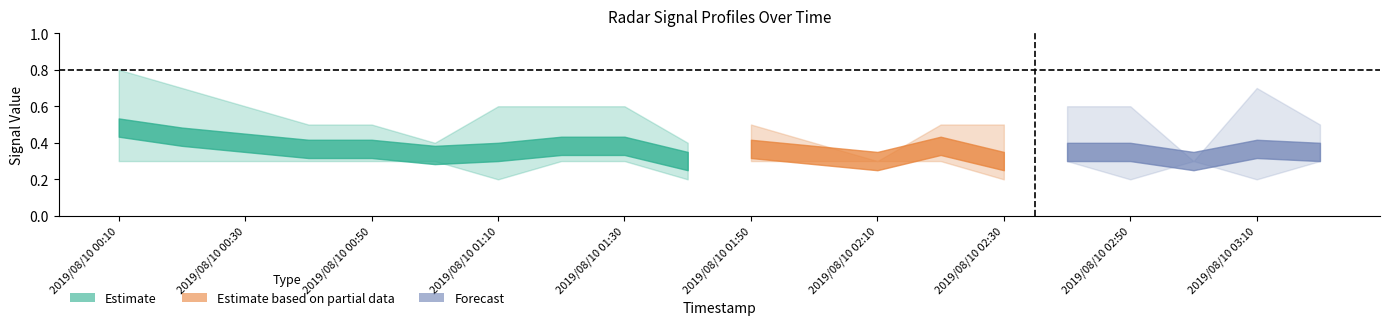

Which label corresponds to the smallest value in the chart?

2019/08/10 02:50